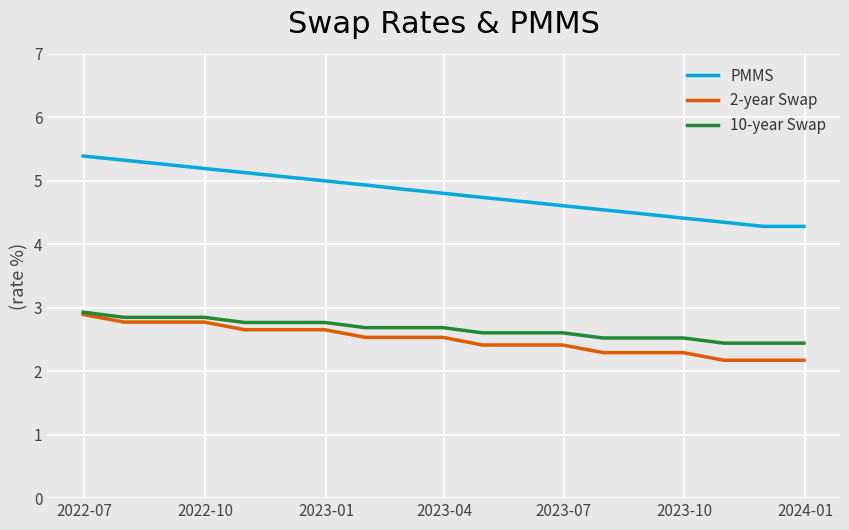

Which series has the largest total across all categories?

PMMS